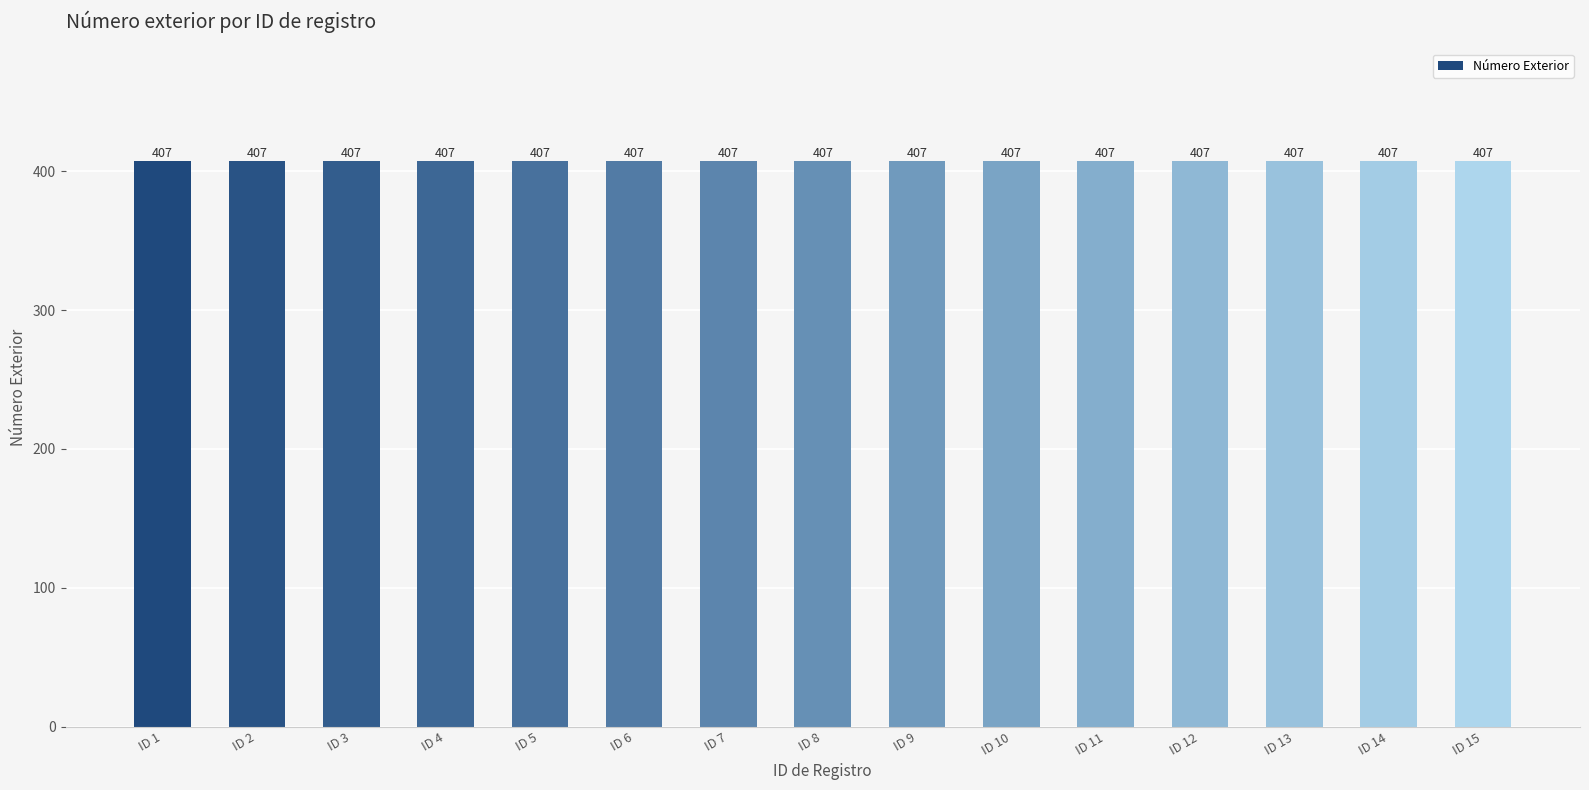

List the labels in order of value, smallest first.

ID 1, ID 2, ID 3, ID 4, ID 5, ID 6, ID 7, ID 8, ID 9, ID 10, ID 11, ID 12, ID 13, ID 14, ID 15